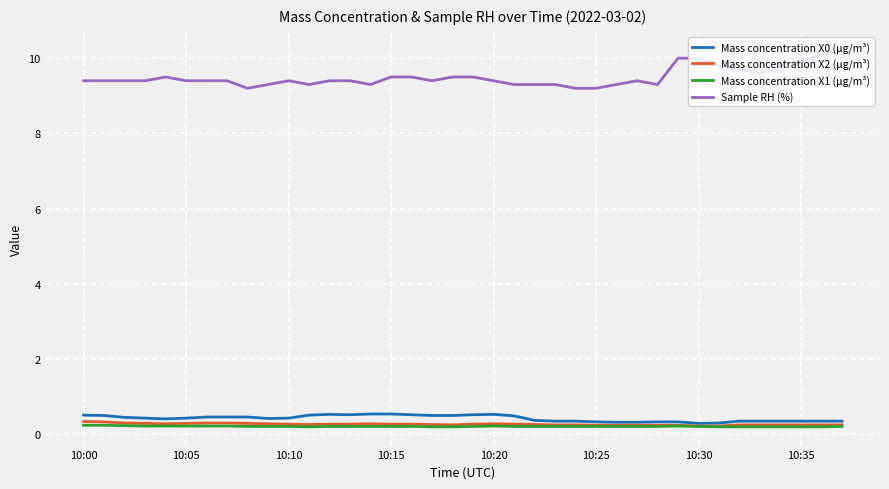

What is the greatest value displayed?

10.2